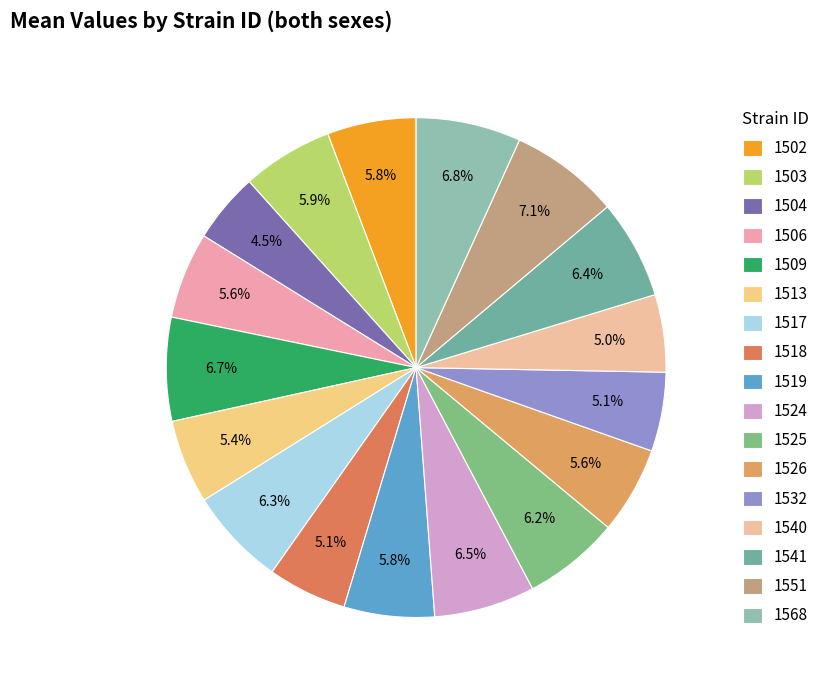

How many segments does this pie chart have?

17